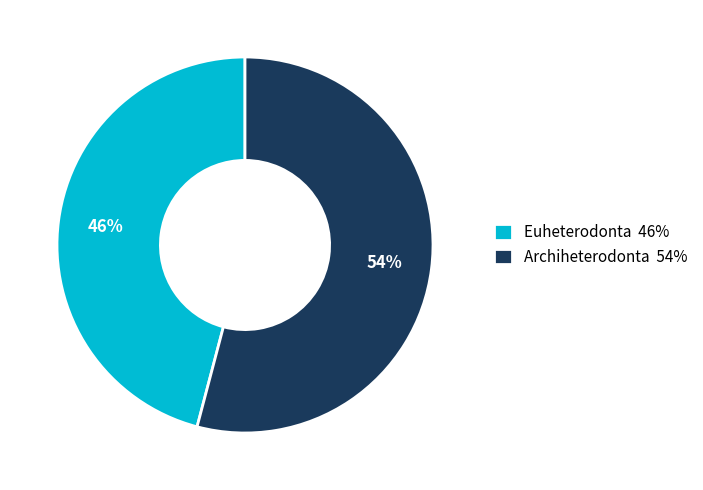

Between Archiheterodonta and Euheterodonta, which is larger?

Archiheterodonta